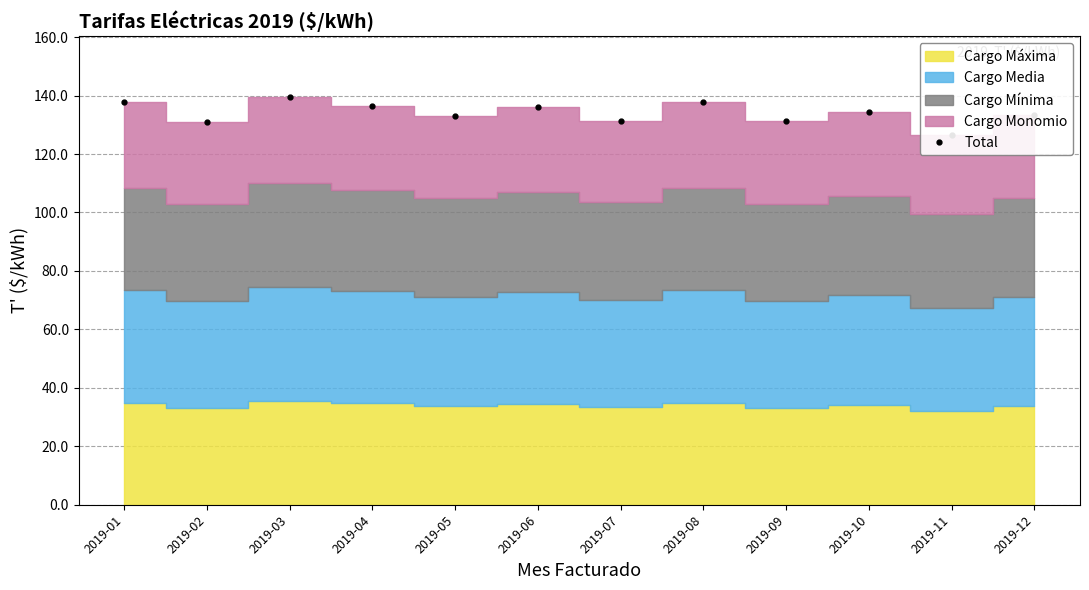

Does the chart have visible grid lines?

Yes